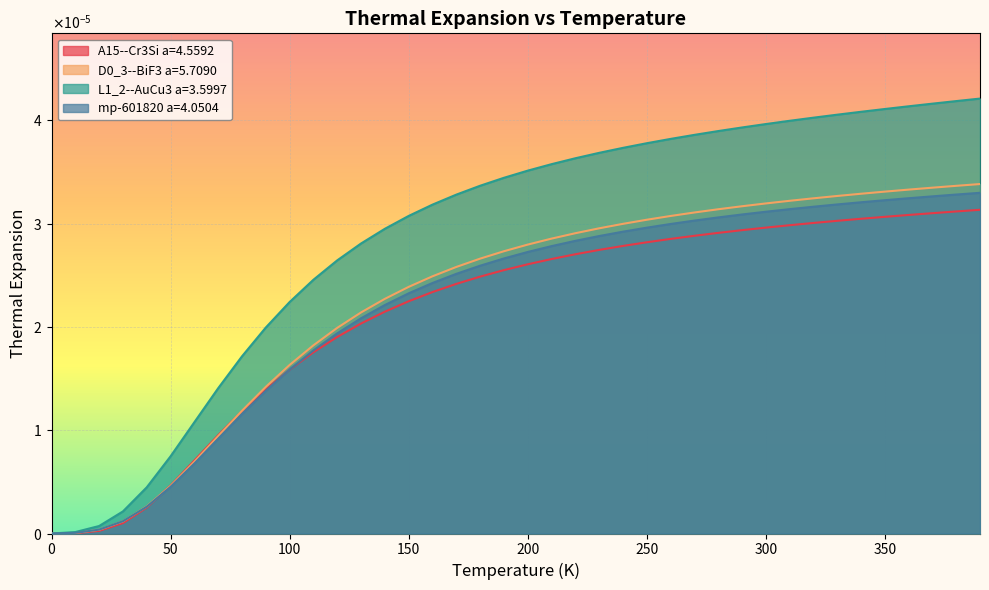

Where do A15--Cr3Si a=4.5592 and mp-601820 a=4.0504 first cross each other?

40.0 and 50.0